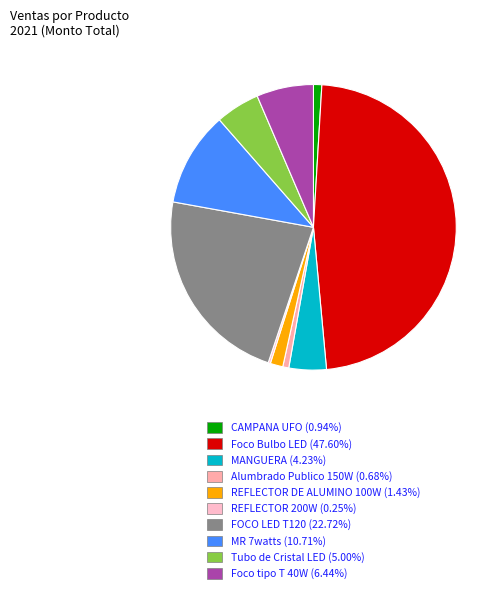

To the nearest percent, what percentage of the pie is Foco Bulbo LED?

48%